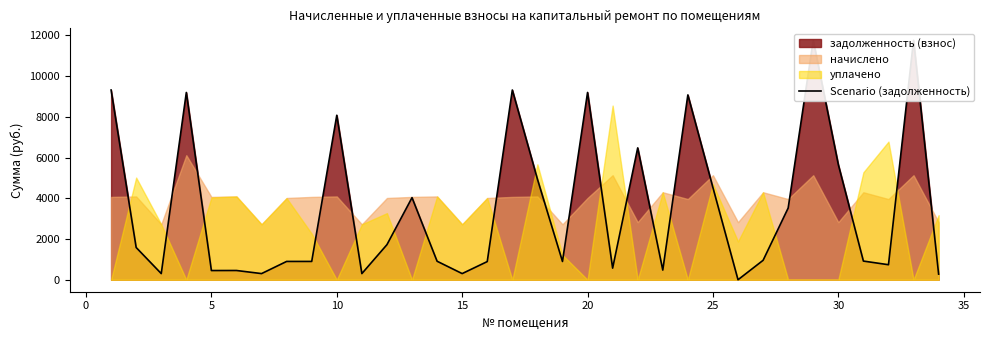

Reading left to right, list all the values displayed in this chart.

9313.7	1582.2	302.2	9193.1	451.8	454.4	302.2	899.1	899.0	8074.5	302.2	1722.4	4030.3	908.7	302.2	891.8	9313.7	4941.3	897.0	9193.1	570.0	6472.7	474.9	9072.5	4522.1	0.0	954.2	3520.4	11752.7	5651.1	916.8	737.7	11752.7	276.4